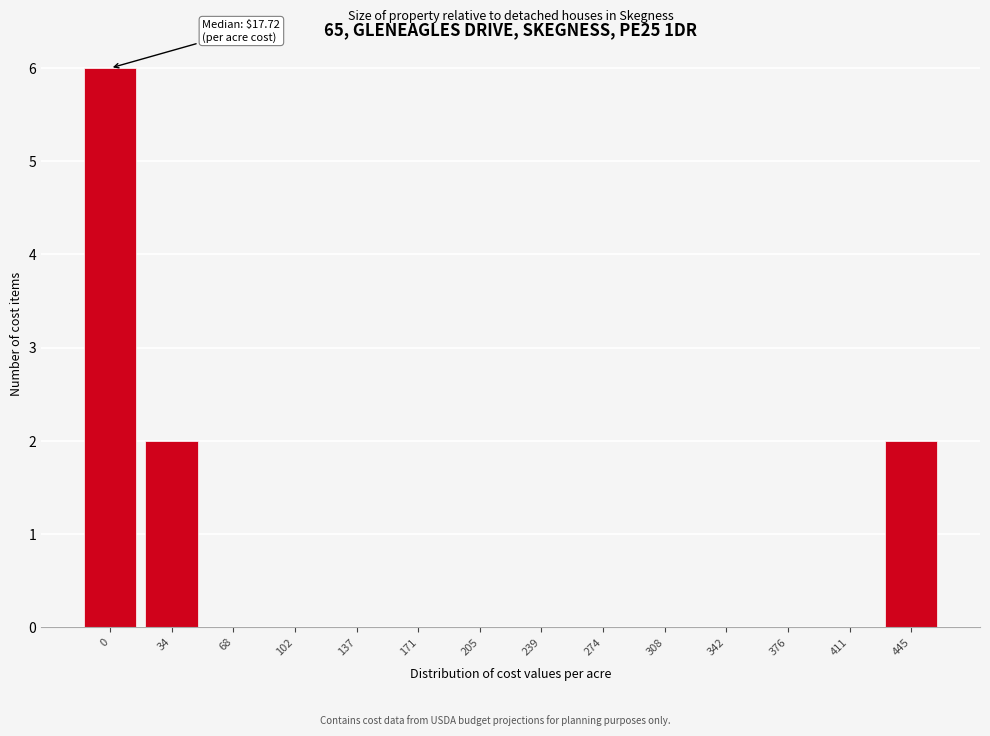

Reading left to right, extract all data points from this chart.

0=6	34=2	68=0	102=0	137=0	171=0	205=0	239=0	274=0	308=0	342=0	376=0	411=0	445=2